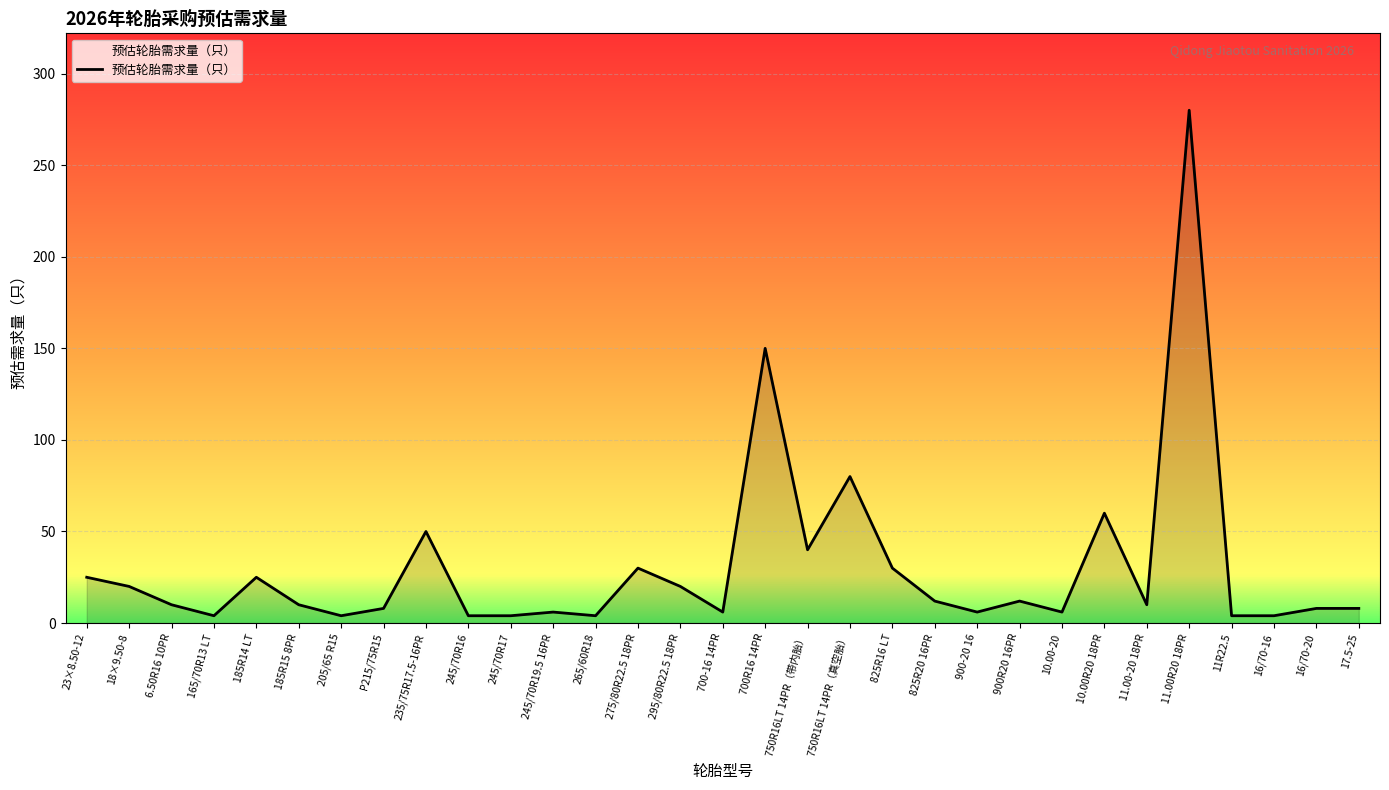

At which label is the value closest to 142?

700R16 14PR